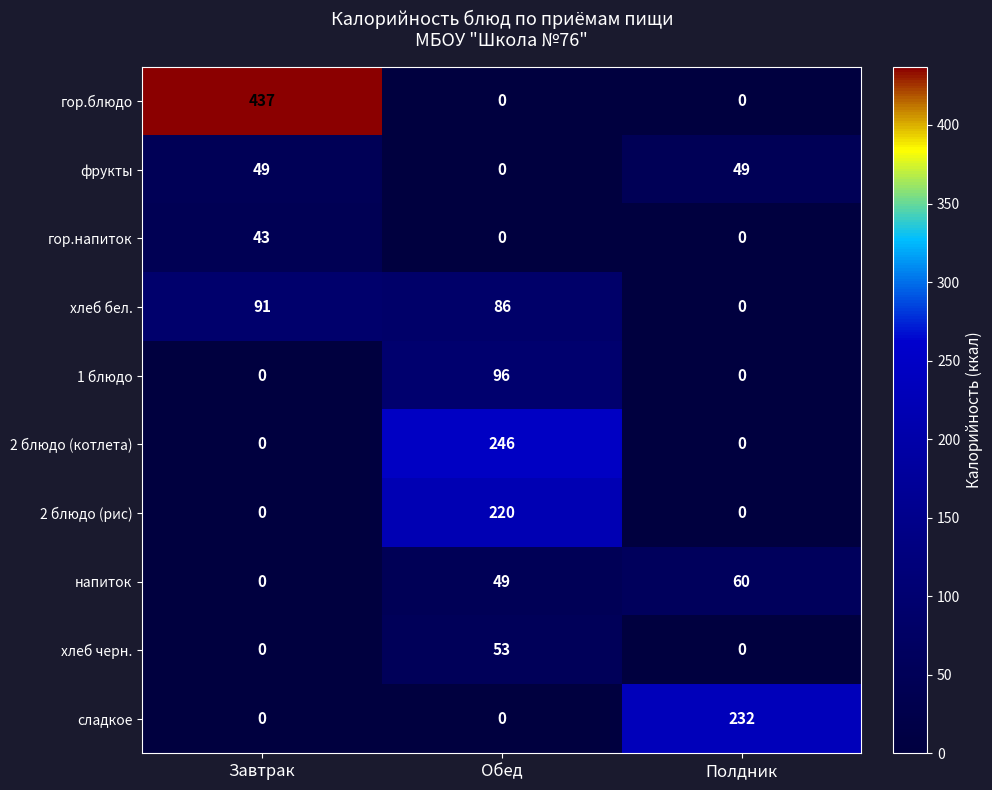

Between Завтрак and Обед, which series saw the biggest shift?

гор.блюдо